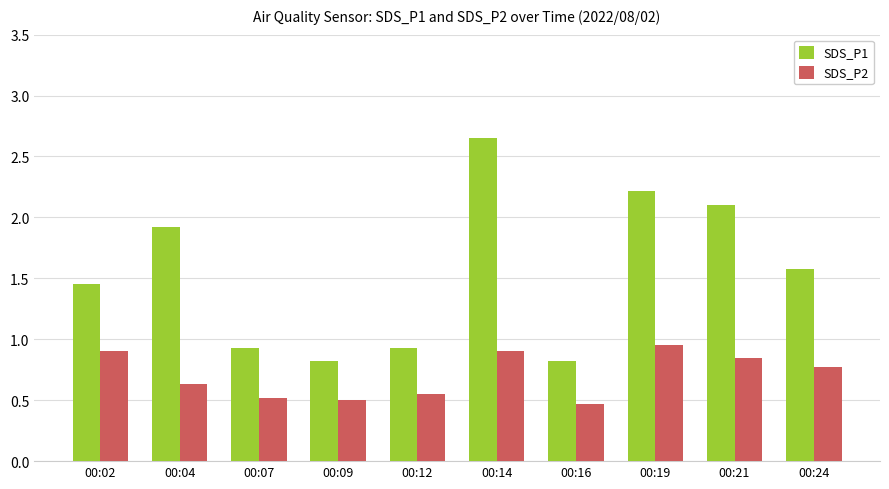

The SDS_P2 series shows 0.4 at 00:14. True or false?

False